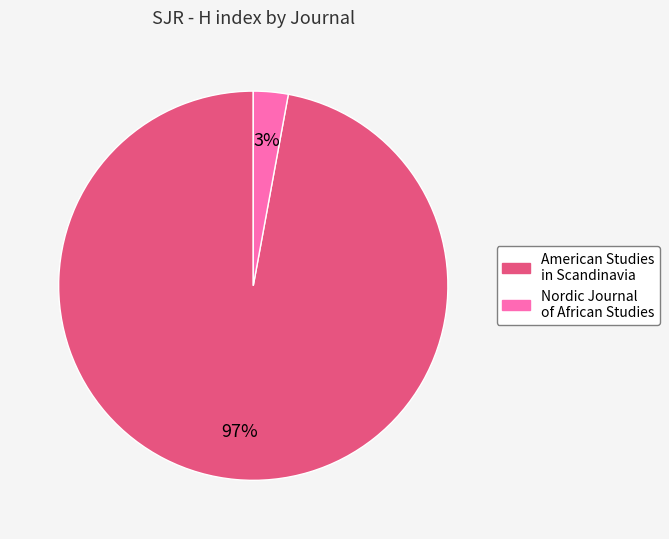

Between American Studies in Scandinavia and Nordic Journal of African Studies, which is larger?

American Studies in Scandinavia